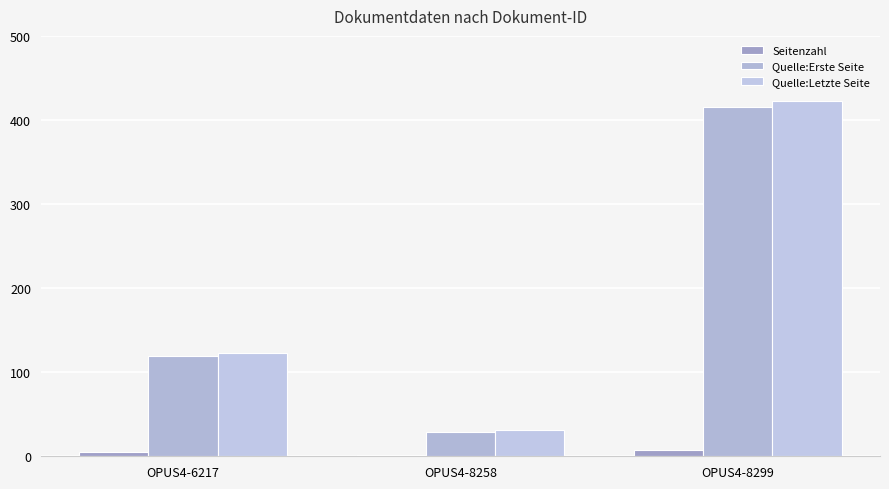

Reading left to right, transcribe all the data shown in this chart.

Seitenzahl: 5	2	8
Quelle:Erste Seite: 119	29	415
Quelle:Letzte Seite: 123	31	423